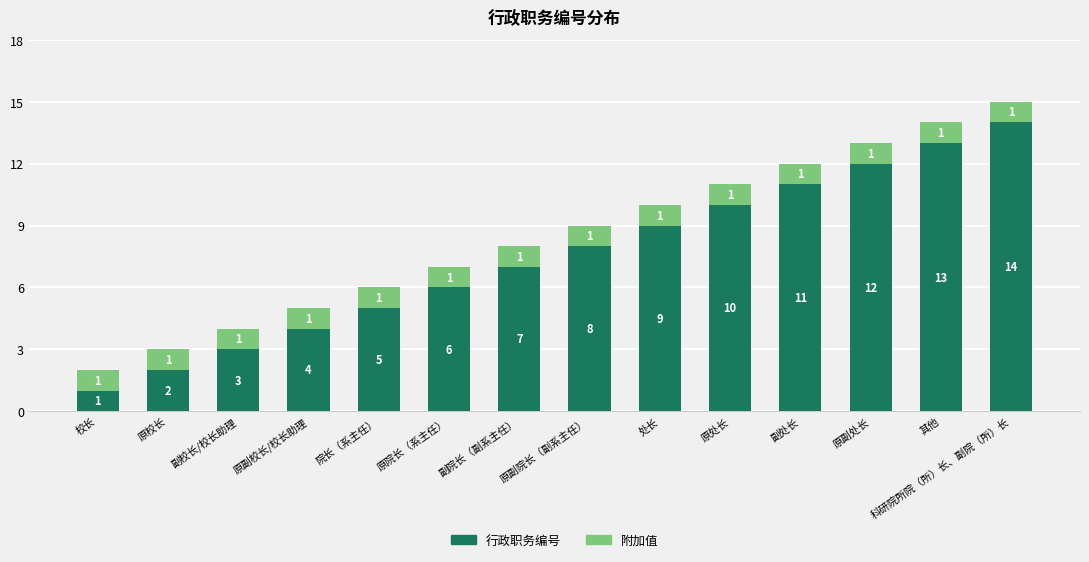

True or false: 行政职务编号 has a value of 4 at 原副校长/校长助理.

True